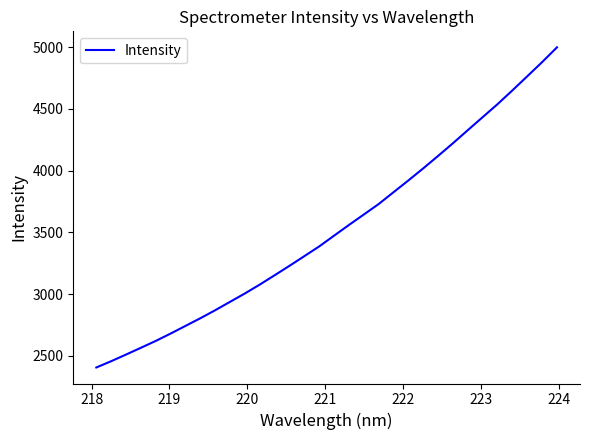

What is the maximum value shown in the chart?

4998.2